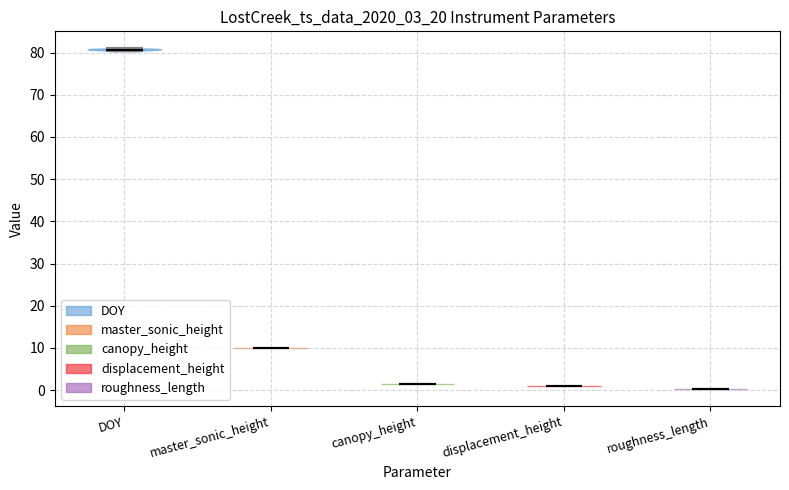

What is the lowest point the violin for master_sonic_height reaches on the y-axis? The values are not printed on the chart, so give them approximately, as read against the axis.

10